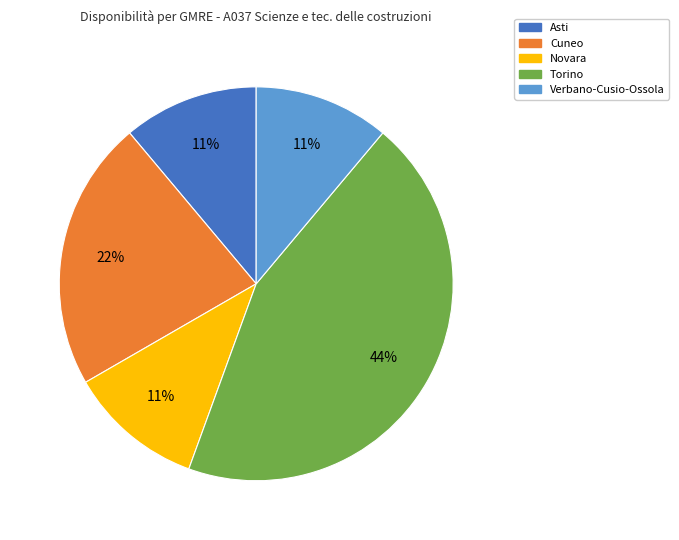

Is it true that Torino is 56% of the pie?

False